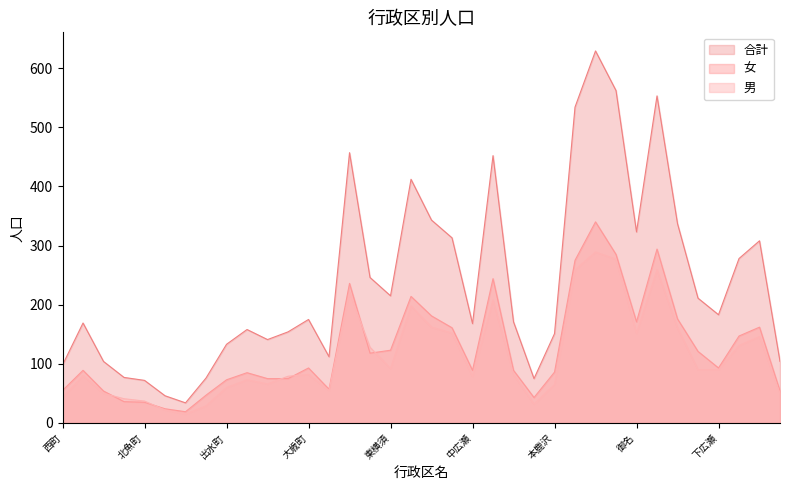

True or false: 女 and 合計 intersect in this chart.

False